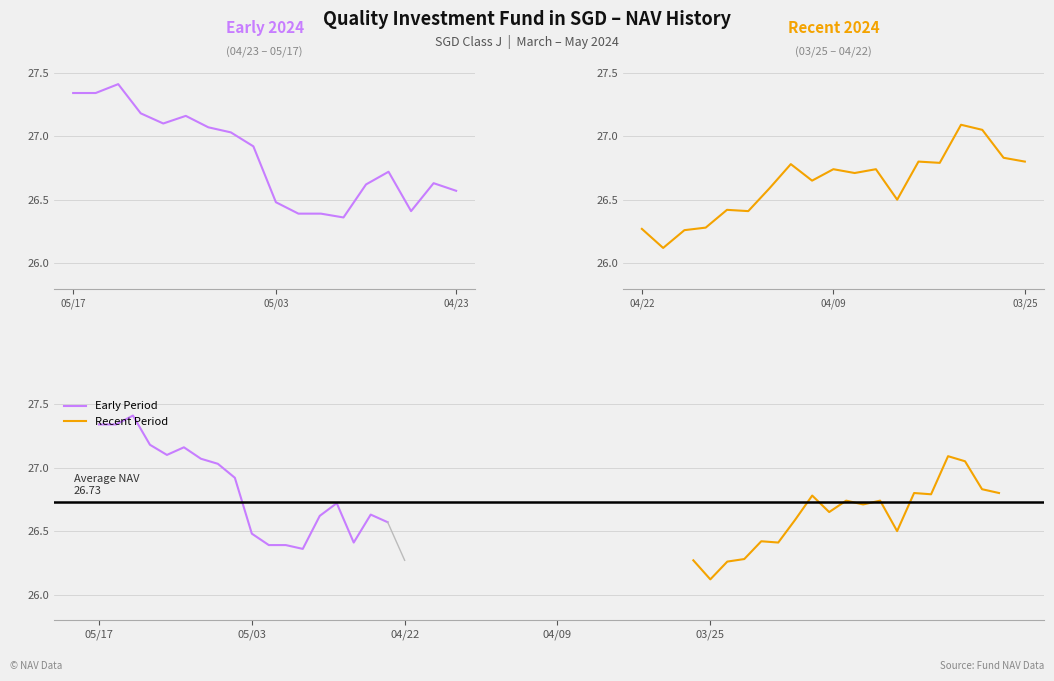

The chart shows a value of 17.0 at 04/04/2024. True or false?

False